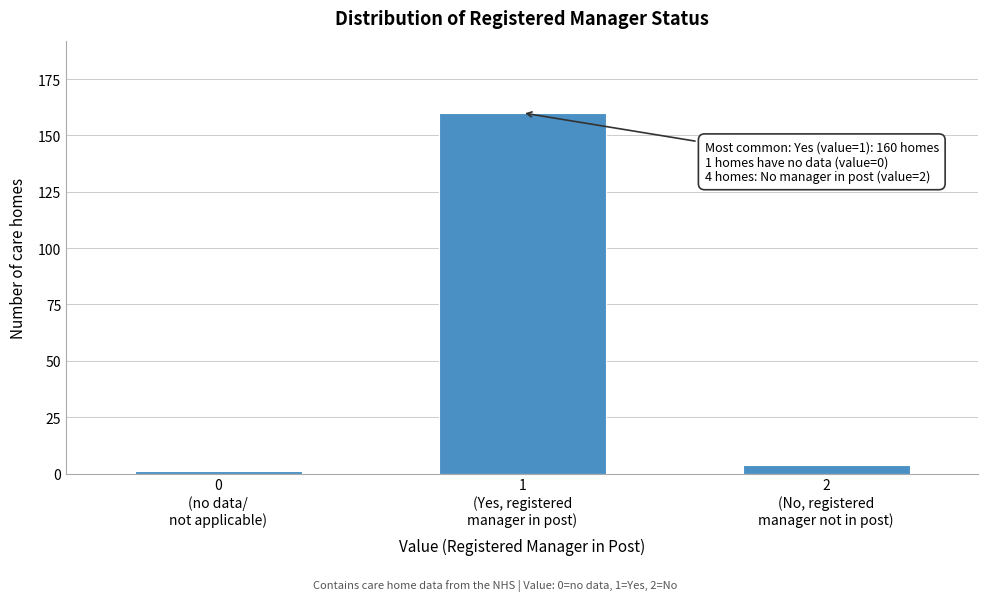

Reading left to right, extract all data points from this chart.

1	160	4